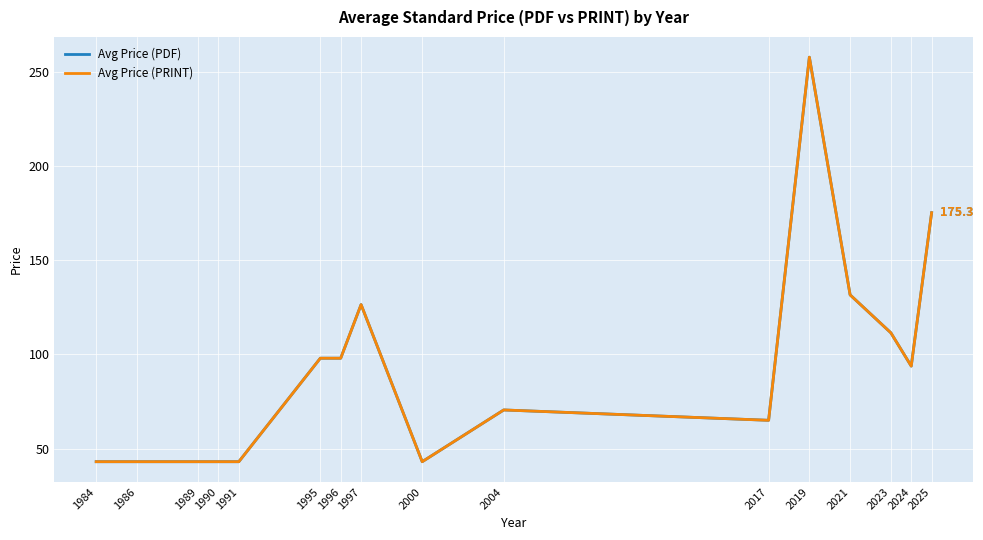

Rank the series by their maximum value, from lowest to highest.

Avg Price (PDF), Avg Price (PRINT)